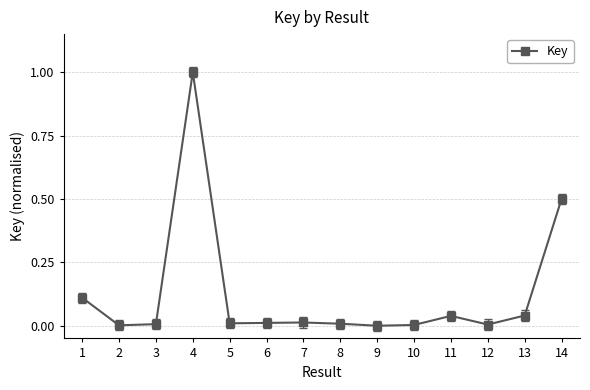

What is the difference between the values at 1 and 7?

0.1